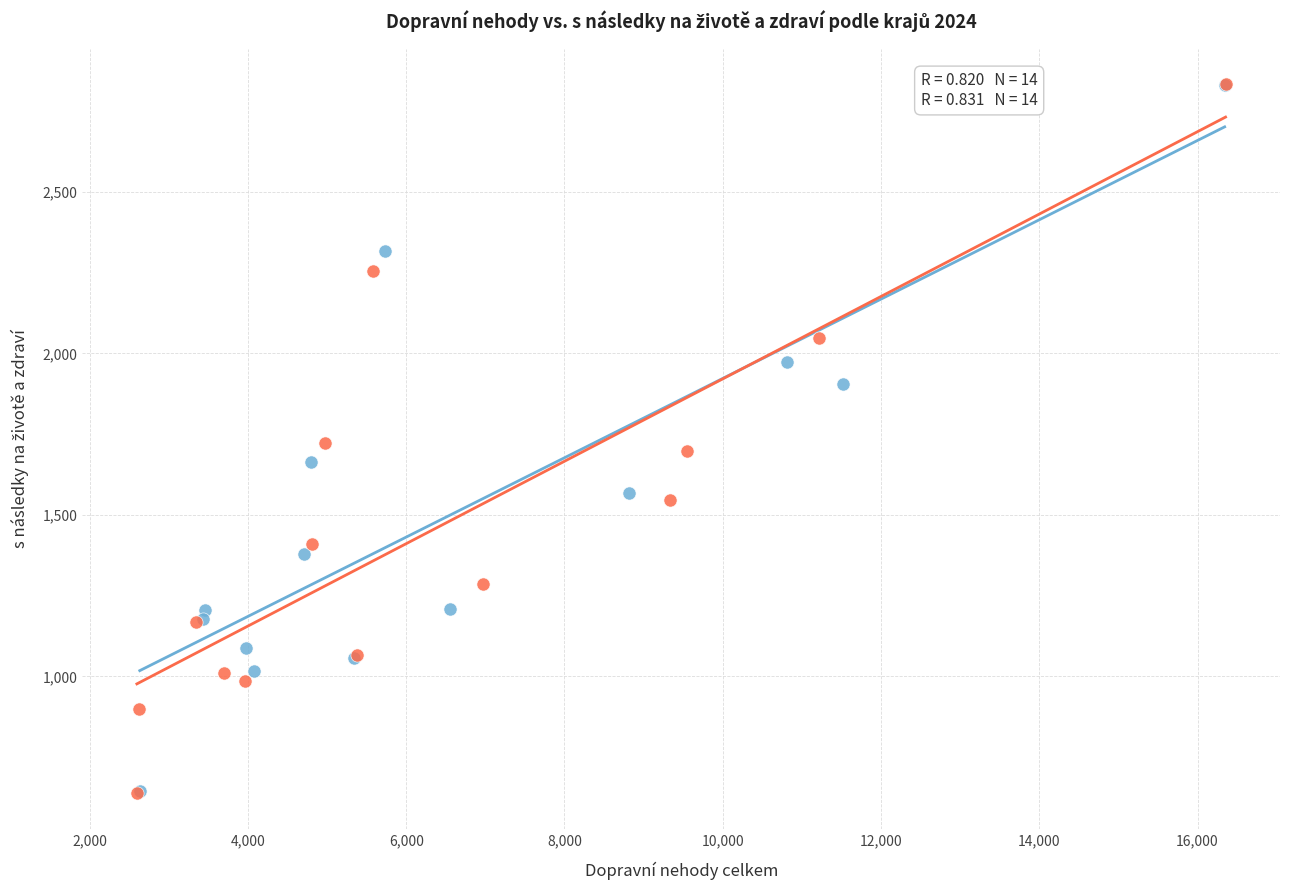

Which series has the largest Y range (max minus min)?

Index 2024/2023 adjusted